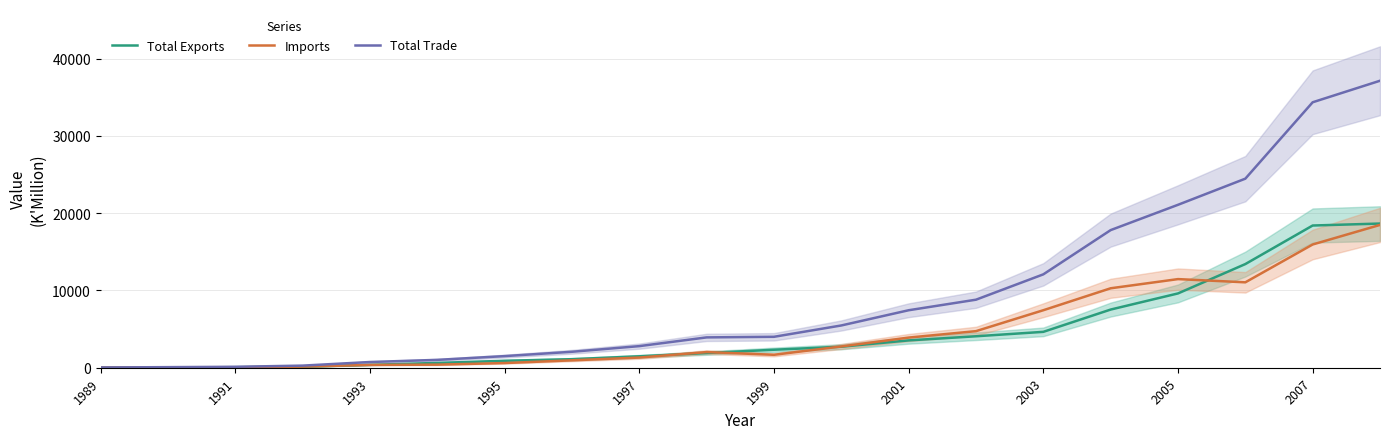

Is it true that Total Trade equals 6779.7 at 1999?

False